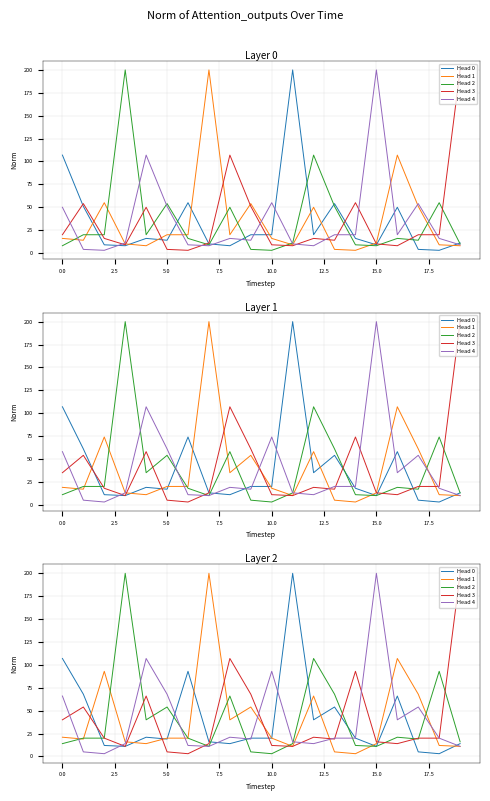

True or false: Head 3 and Head 2 intersect in this chart.

True